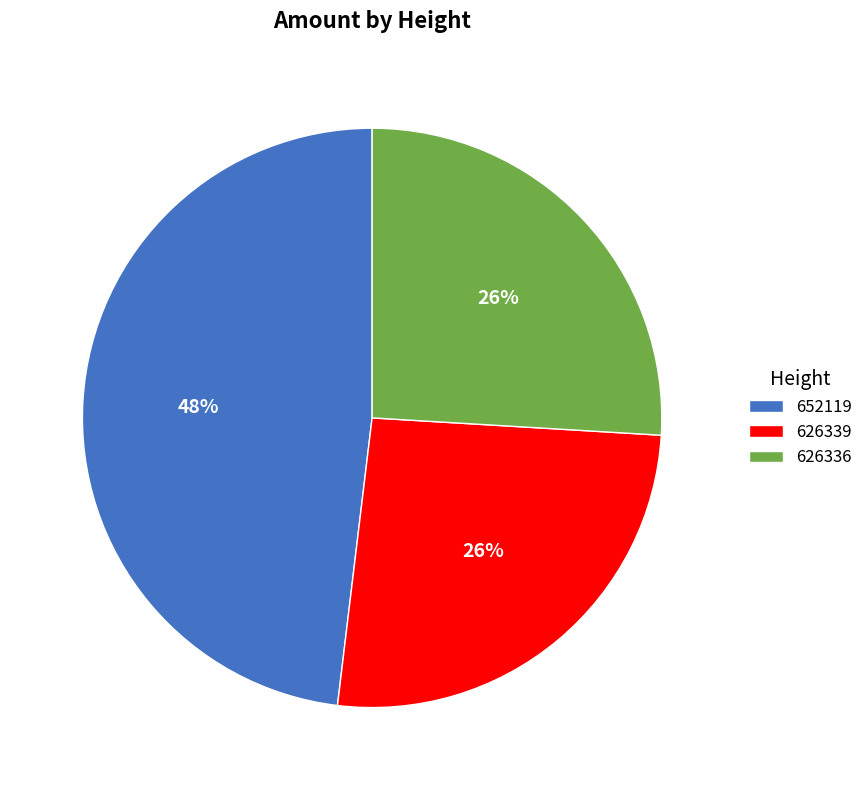

To the nearest percent, what is the average slice percentage?

33%